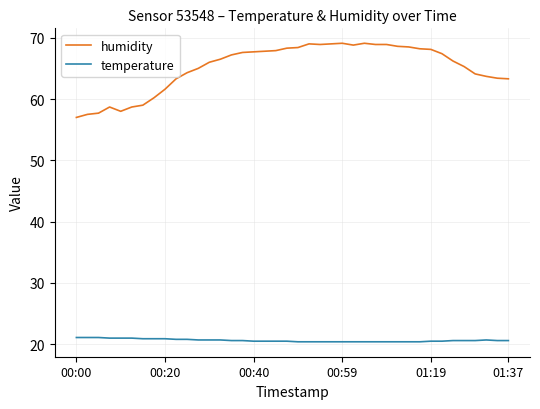

At how many categories does at least one series exceed 44?

40